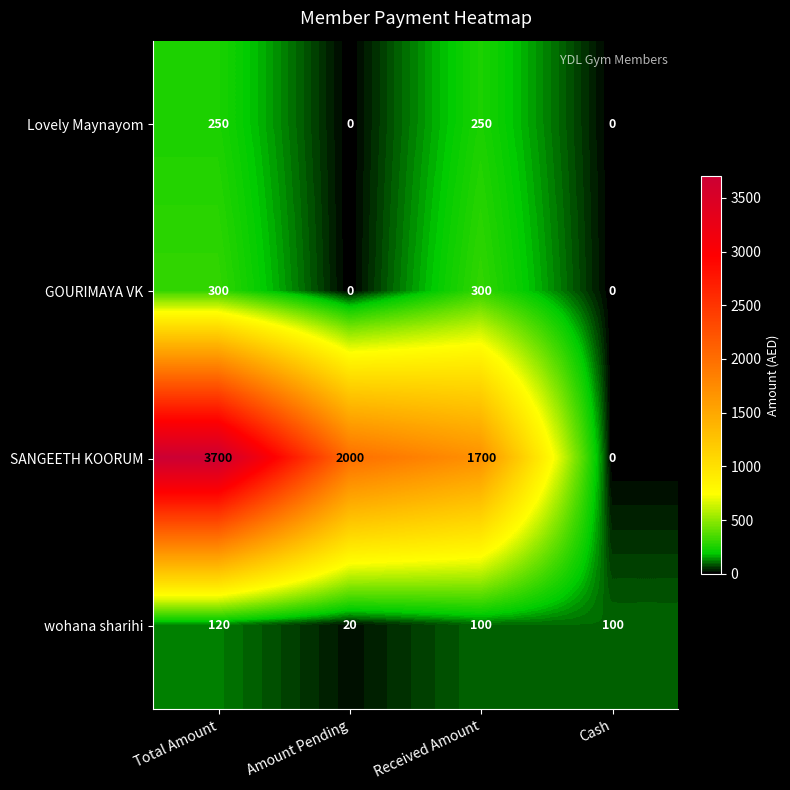

What is the difference between the Lovely Maynayom values at Received Amount and Cash?

250